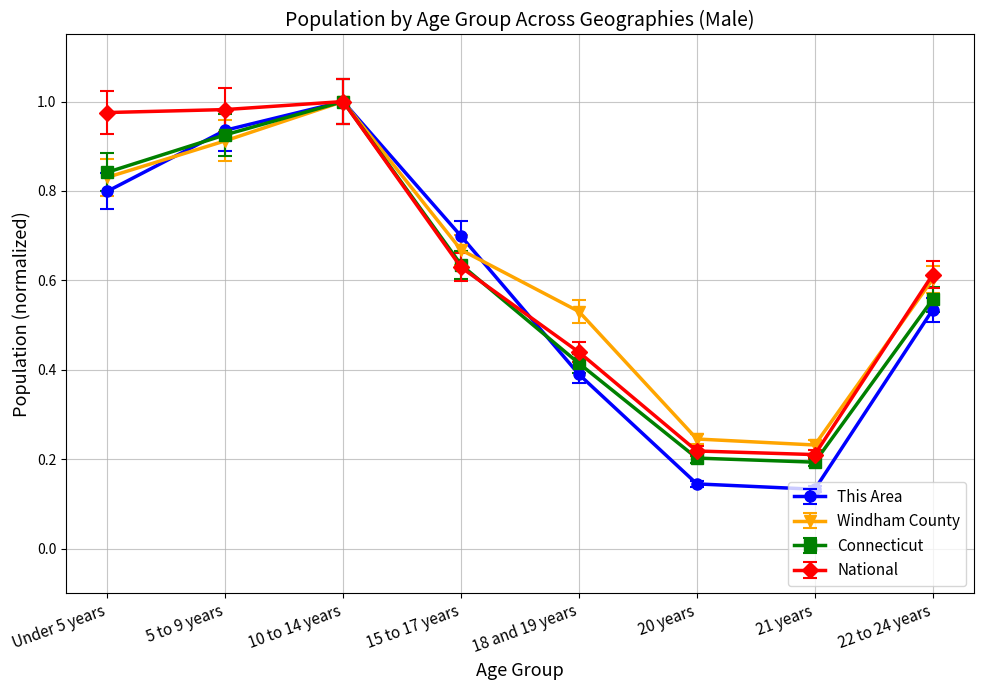

What position from the right is 15 to 17 years?

5